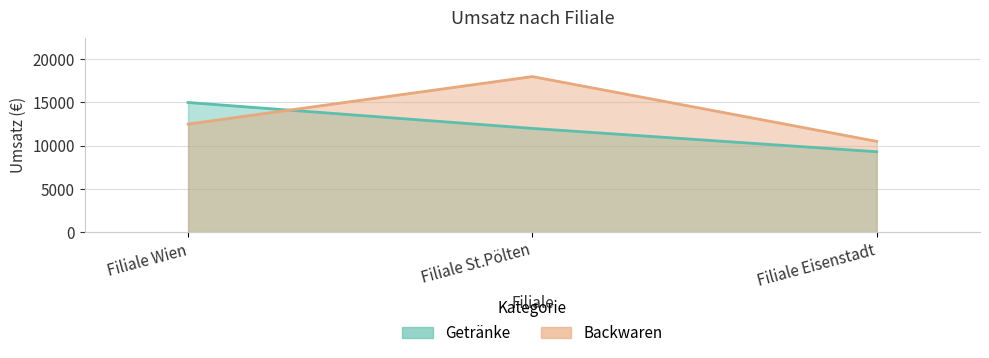

What is the difference between the maximum and minimum values in the Getränke series?

5700